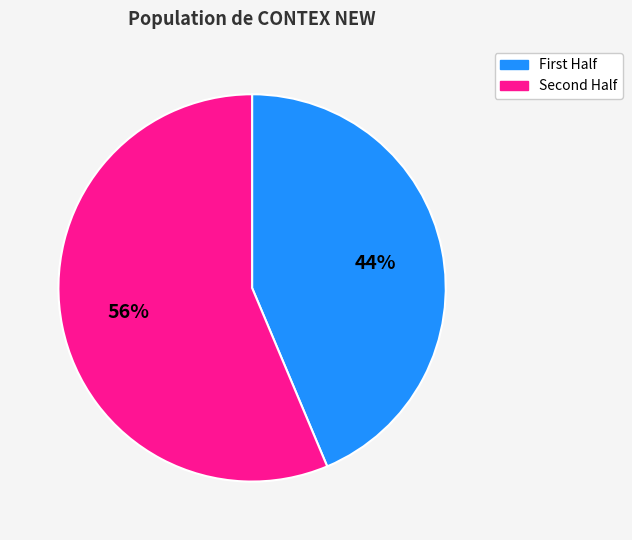

Which category has the smallest portion of the pie?

First Half